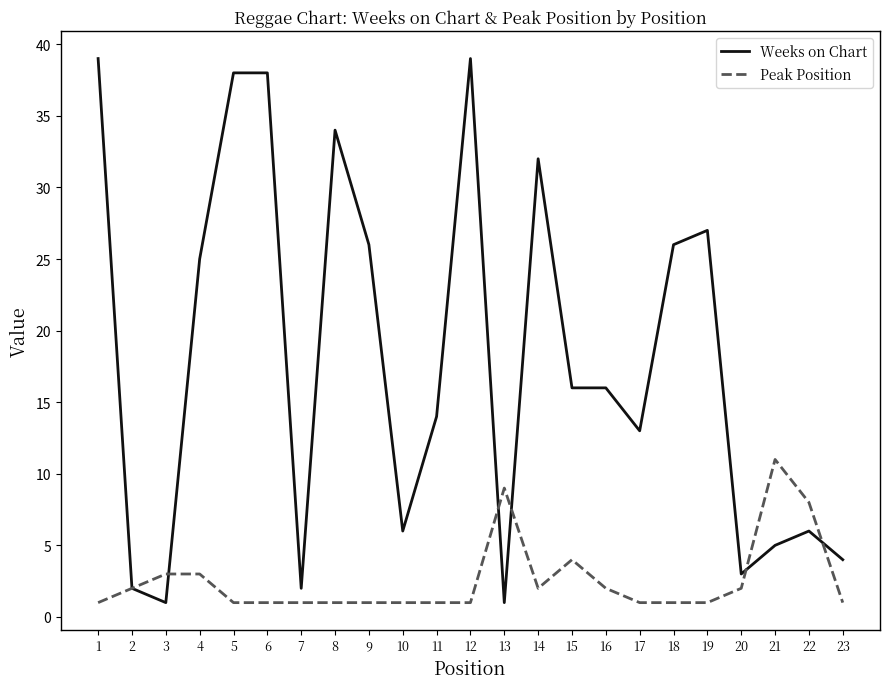

Reading left to right, extract all data points from this chart.

Weeks on Chart: 39	2	1	25	38	38	2	34	26	6	14	39	1	32	16	16	13	26	27	3	5	6	4
Peak Position: 1	2	3	3	1	1	1	1	1	1	1	1	9	2	4	2	1	1	1	2	11	8	1